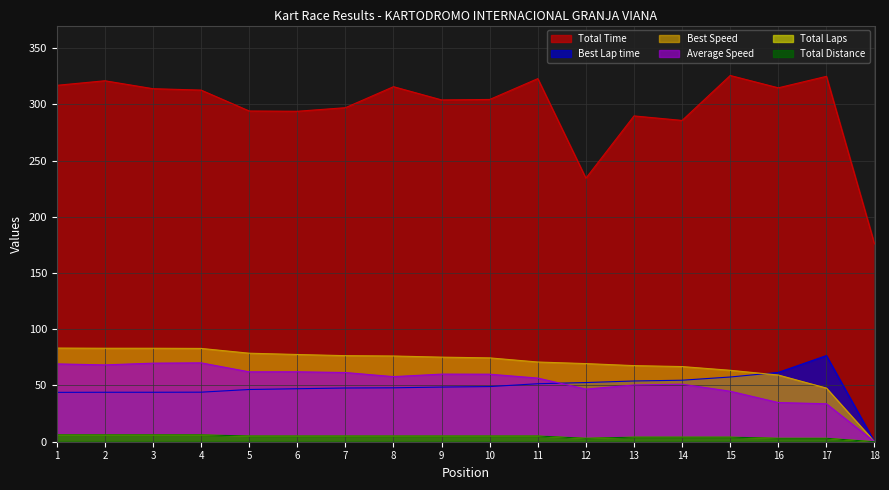

Reading left to right, transcribe all the data shown in this chart.

Total Time: 316.9	320.9	313.9	312.6	294.0	293.8	297.0	315.7	303.9	304.3	322.8	234.3	289.7	285.7	325.6	314.7	324.9	175.9
Best Lap time: 43.9	44.0	44.0	44.0	46.4	47.1	47.8	47.9	48.6	49.0	51.6	52.6	54.0	54.7	57.5	61.6	76.6	0.0
Best Speed: 83.3	83.1	83.1	83.0	78.7	77.6	76.5	76.2	75.2	74.5	70.9	69.5	67.7	66.8	63.5	59.3	47.7	0.0
Average Speed: 69.2	68.3	69.9	70.1	62.1	62.2	61.5	57.9	60.1	60.0	56.6	46.8	50.5	51.2	44.9	34.8	33.7	0.0
Total Laps: 6.0	6.0	6.0	6.0	5.0	5.0	5.0	5.0	5.0	5.0	5.0	3.0	4.0	4.0	4.0	3.0	3.0	0.0
Total Distance: 6.1	6.1	6.1	6.1	5.1	5.1	5.1	5.1	5.1	5.1	5.1	3.0	4.1	4.1	4.1	3.0	3.0	0.0